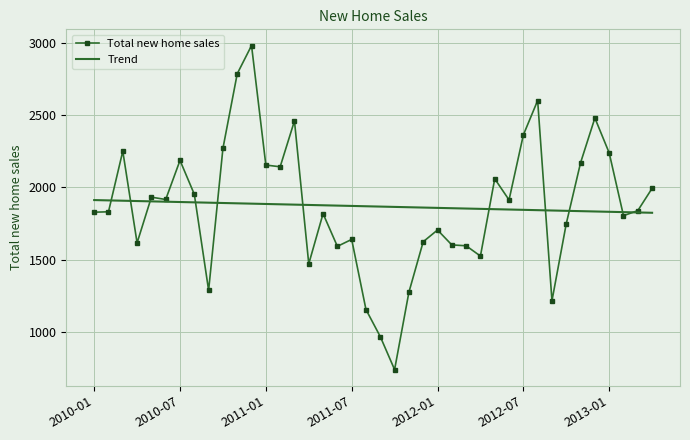

What is the smallest value displayed?

741.0